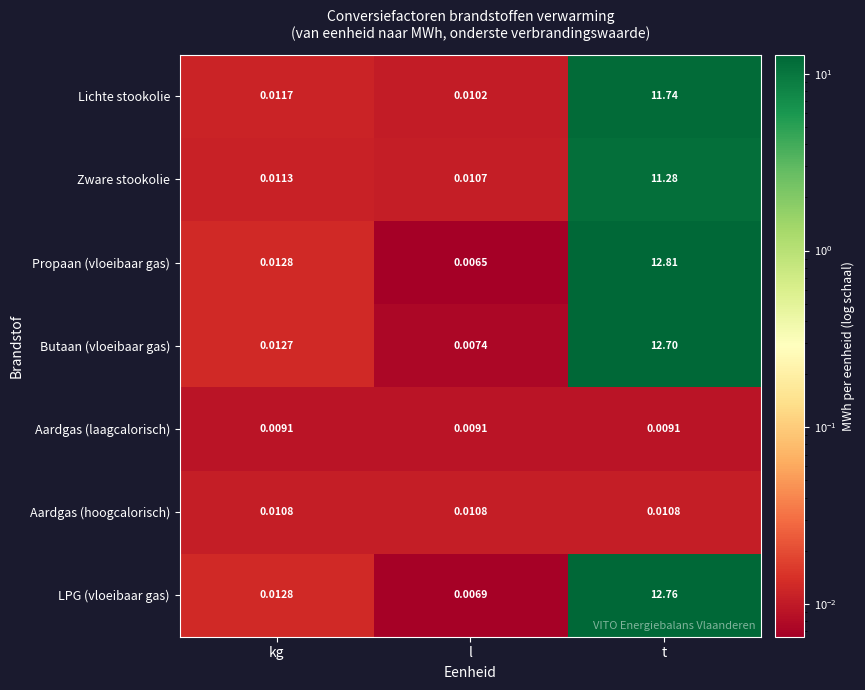

What is the spread (max minus min) of values at t?

12.8